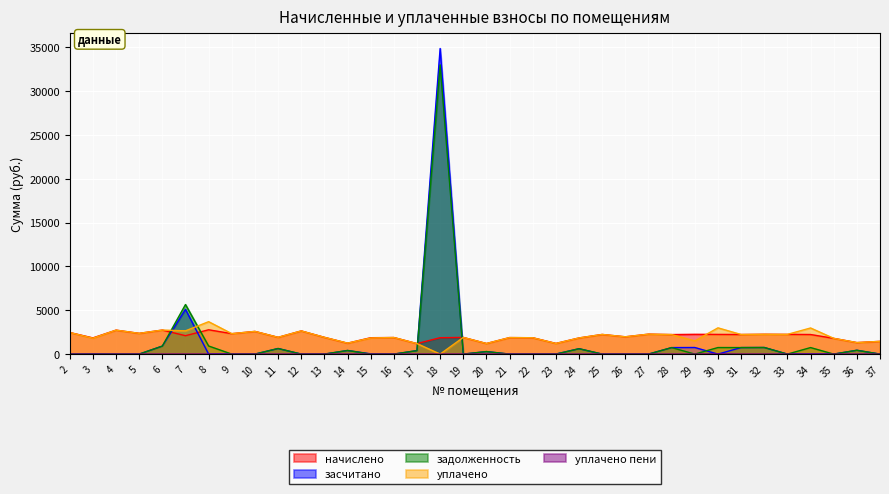

Reading left to right, what are all the values shown in this chart?

начислено: 2=2462.9	3=1847.2	4=2732.1	5=2367.1	6=2739.4	7=2097.9	8=2772.6	9=2330.2	10=2588.3	11=1913.5	12=2643.6	13=1913.5	14=1246.2	15=1869.3	16=1891.4	17=1198.3	18=1869.3	19=1902.5	20=1209.3	21=1884.1	22=1865.6	23=1220.4	24=1843.5	25=2241.7	26=1972.6	27=2274.9	28=2227.0	29=2256.4	30=2245.4	31=2234.3	32=2260.1	33=2249.1	34=2234.3	35=1795.6	36=1312.6	37=1452.7
засчитано: 2=0.0	3=34.9	4=0.0	5=0.0	6=913.1	7=5099.2	8=0.0	9=0.0	10=0.0	11=637.9	12=0.0	13=0.0	14=411.4	15=30.8	16=0.0	17=399.4	18=34840.6	19=0.0	20=289.3	21=0.0	22=0.0	23=7.0	24=614.5	25=0.0	26=0.0	27=0.0	28=742.3	29=752.1	30=0.0	31=744.8	32=753.4	33=0.0	34=0.0	35=0.0	36=437.5	37=0.0
задолженность: 2=0.0	3=0.0	4=0.0	5=0.0	6=913.1	7=5653.6	8=924.2	9=0.0	10=0.0	11=637.9	12=0.0	13=0.0	14=415.4	15=0.0	16=0.0	17=399.4	18=32971.3	19=0.0	20=288.3	21=0.0	22=0.0	23=0.0	24=614.5	25=0.0	26=0.0	27=0.0	28=742.3	29=0.0	30=748.5	31=744.8	32=753.4	33=0.0	34=744.8	35=0.0	36=437.5	37=0.0
уплачено: 2=2462.9	3=1812.3	4=2732.1	5=2367.1	6=2739.4	7=2652.3	8=3696.8	9=2330.2	10=2588.3	11=1913.5	12=2643.6	13=1913.5	14=1250.2	15=1838.5	16=1891.4	17=1198.3	18=0.0	19=1902.4	20=1208.3	21=1884.1	22=1865.6	23=1213.4	24=1843.5	25=2241.7	26=1972.6	27=2274.9	28=2227.0	29=1504.3	30=2993.8	31=2234.3	32=2260.1	33=2249.1	34=2979.1	35=1795.6	36=1312.6	37=1452.7
уплачено пени: 2=0.0	3=0.0	4=0.0	5=0.0	6=0.0	7=0.0	8=0.0	9=0.0	10=0.0	11=0.0	12=0.0	13=0.0	14=0.0	15=0.0	16=0.0	17=0.0	18=0.0	19=0.0	20=0.0	21=0.0	22=0.0	23=0.0	24=0.0	25=0.0	26=0.0	27=0.0	28=0.0	29=0.0	30=20.5	31=0.0	32=0.0	33=0.0	34=0.0	35=0.0	36=0.0	37=0.0